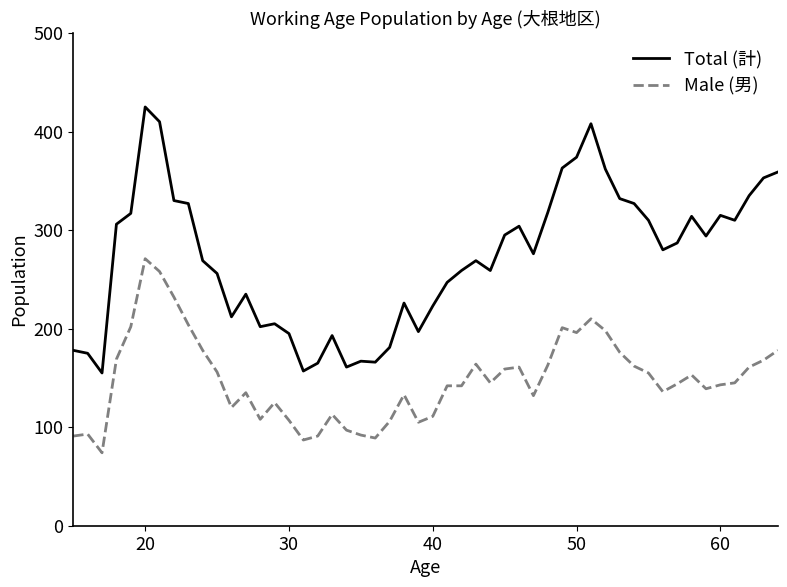

List the series in order of their peak value, lowest first.

Male (男), Total (計)